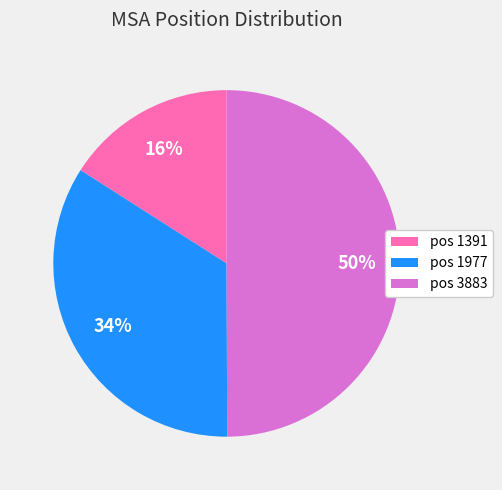

How many segments does this pie chart have?

3